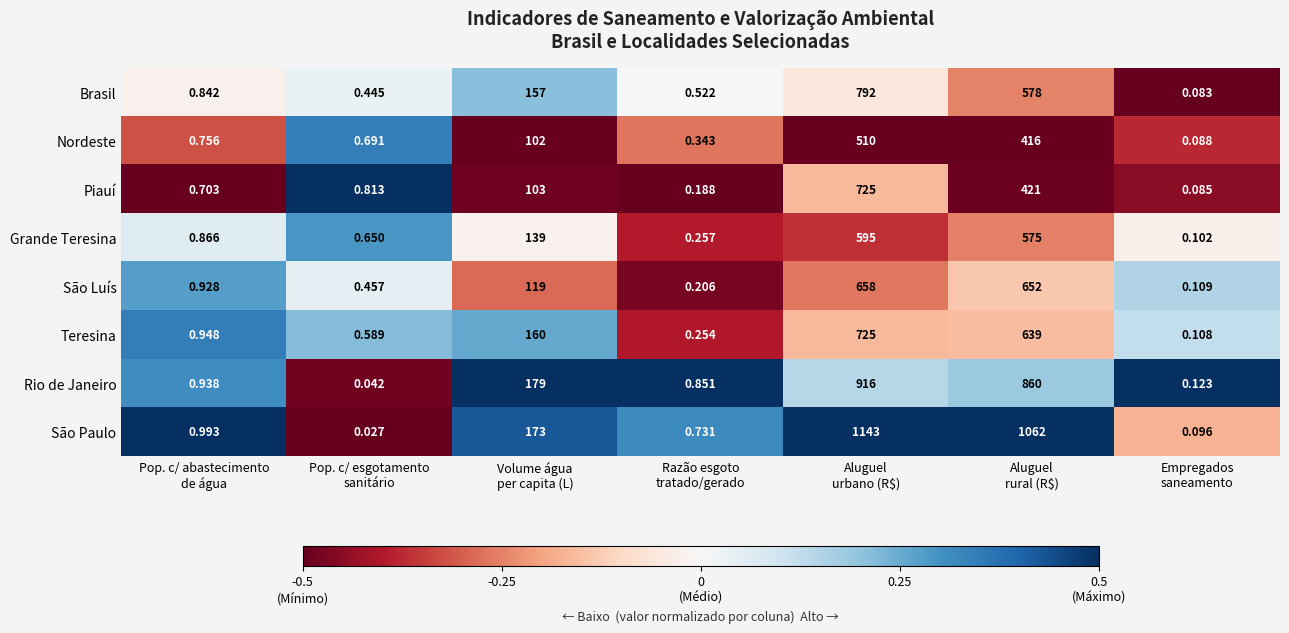

Which series has the largest range (max minus min)?

São Paulo